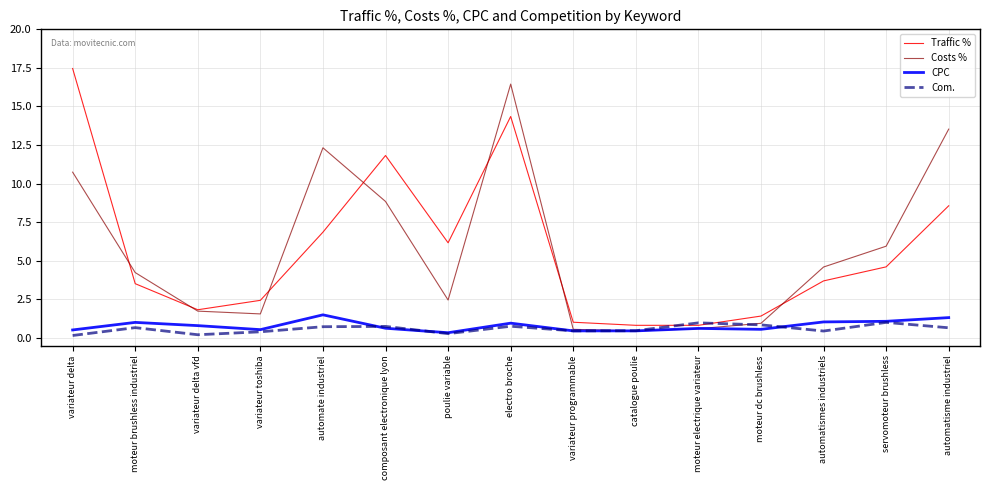

True or false: Costs % has a value of 1.9 at moteur brushless industriel.

False